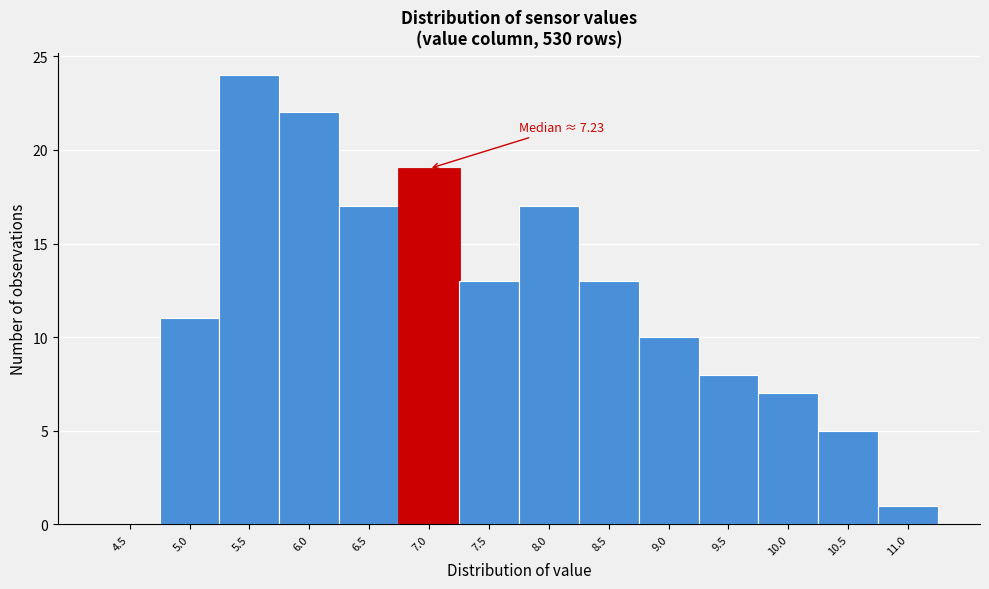

Reading left to right, what are all the values shown in this chart?

4.5=0	5.0=11	5.5=24	6.0=22	6.5=17	7.0=19	7.5=13	8.0=17	8.5=13	9.0=10	9.5=8	10.0=7	10.5=5	11.0=1